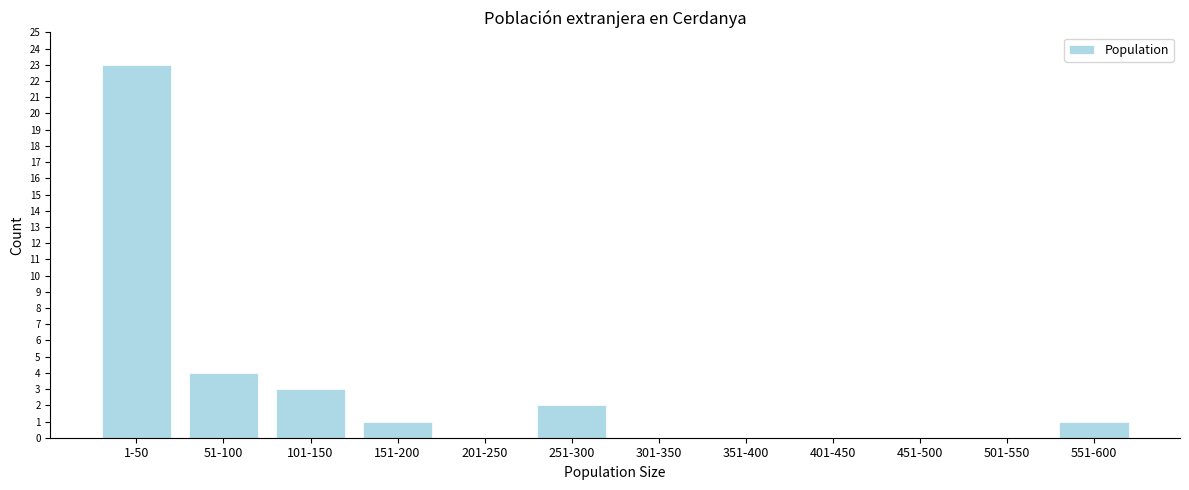

Reading left to right, what are all the values shown in this chart?

1-50=23	51-100=4	101-150=3	151-200=1	201-250=0	251-300=2	301-350=0	351-400=0	401-450=0	451-500=0	501-550=0	551-600=1